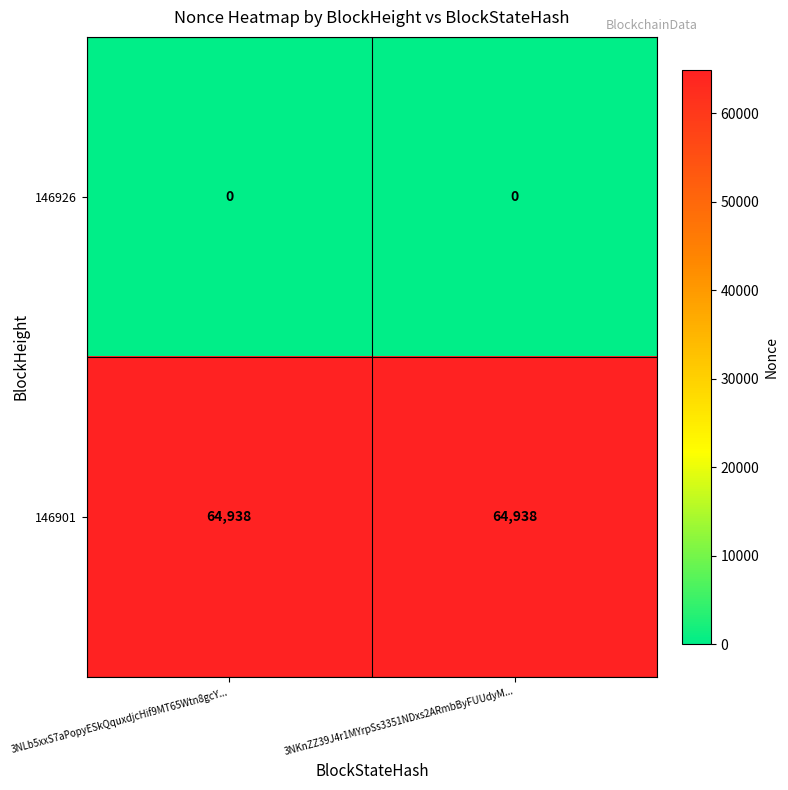

List the series in order of their overall mean, lowest first.

146926, 146901